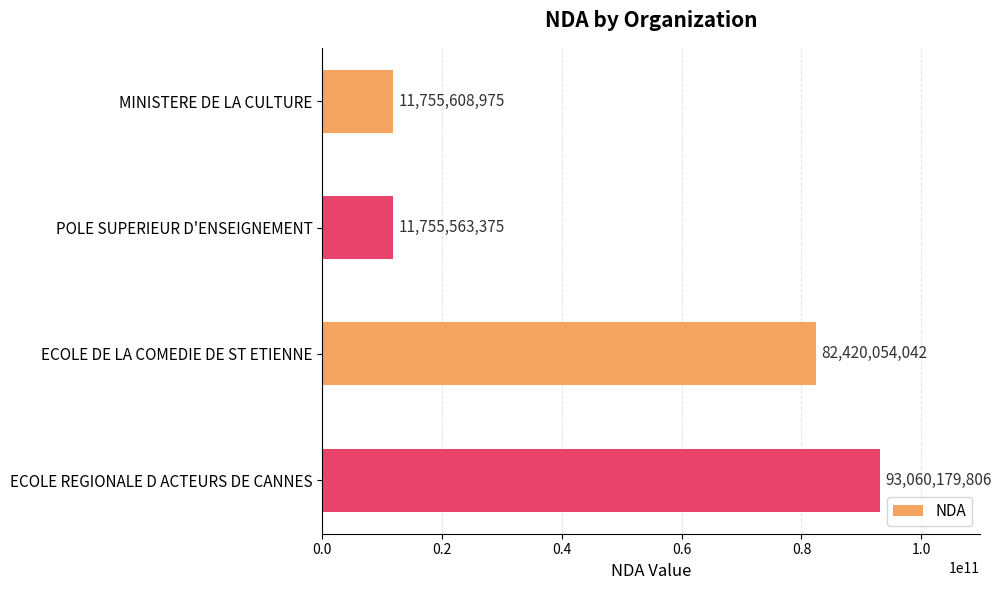

Reading top to bottom, extract all data points from this chart.

11755608975	11755563375	82420054042	93060179806